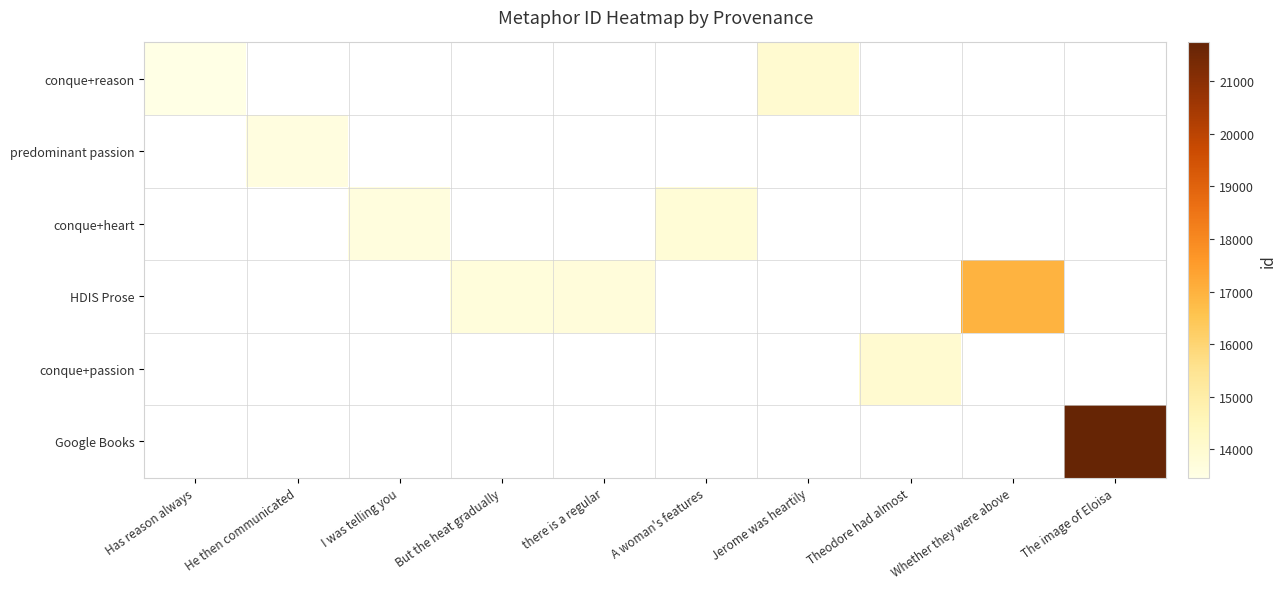

Is the value of conque+passion at Has reason always greater than the value of predominant passion at Jerome was heartily?

No